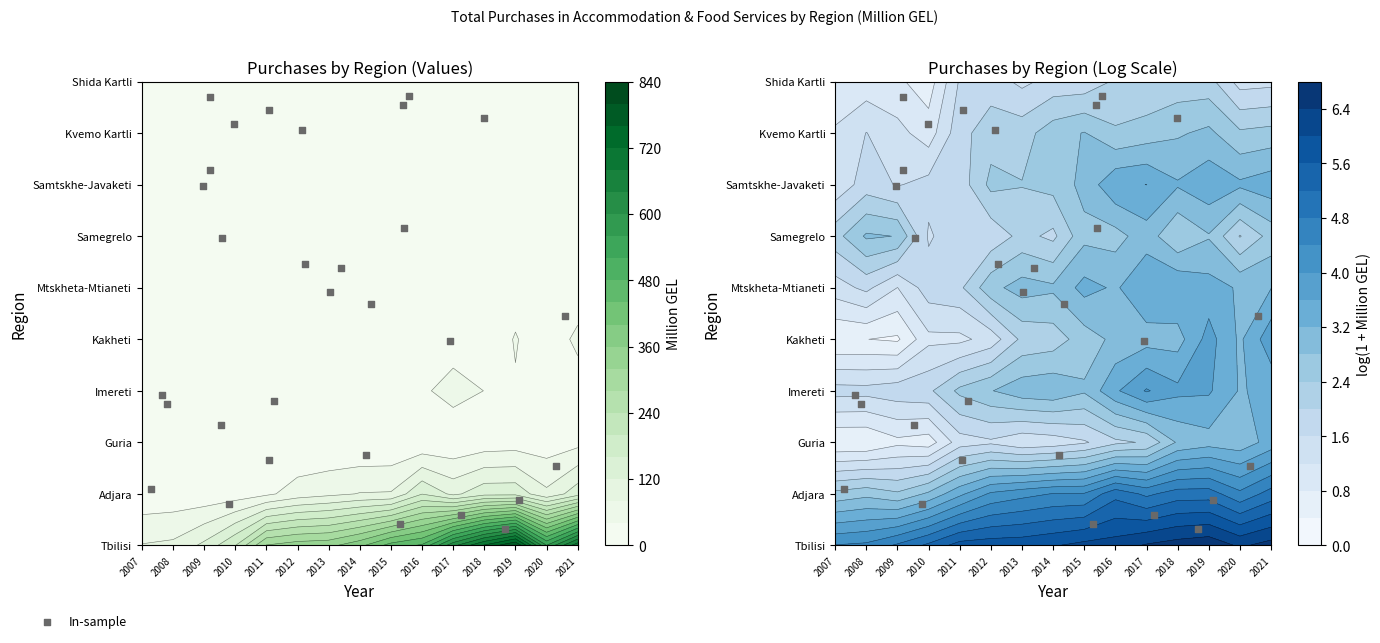

How many series are shown in this chart?

1